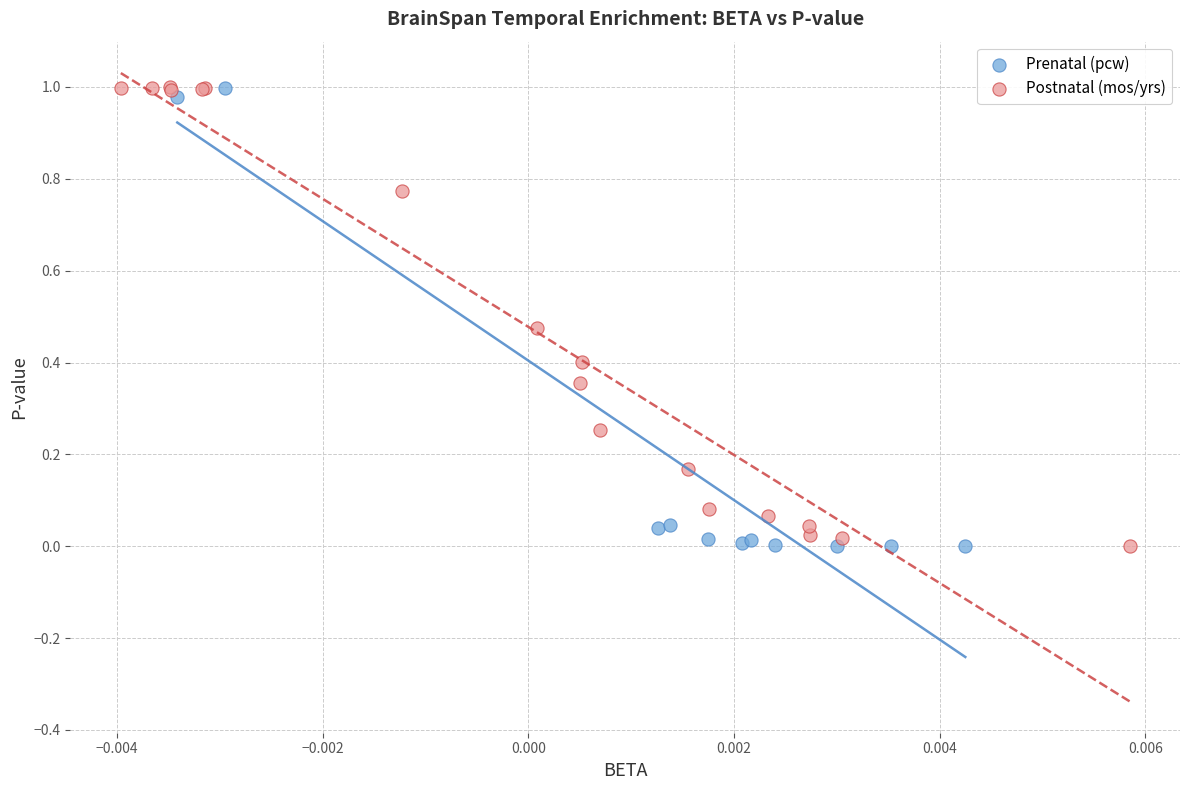

What are all the series names shown in the legend?

Prenatal (pcw), Postnatal (mos/yrs)